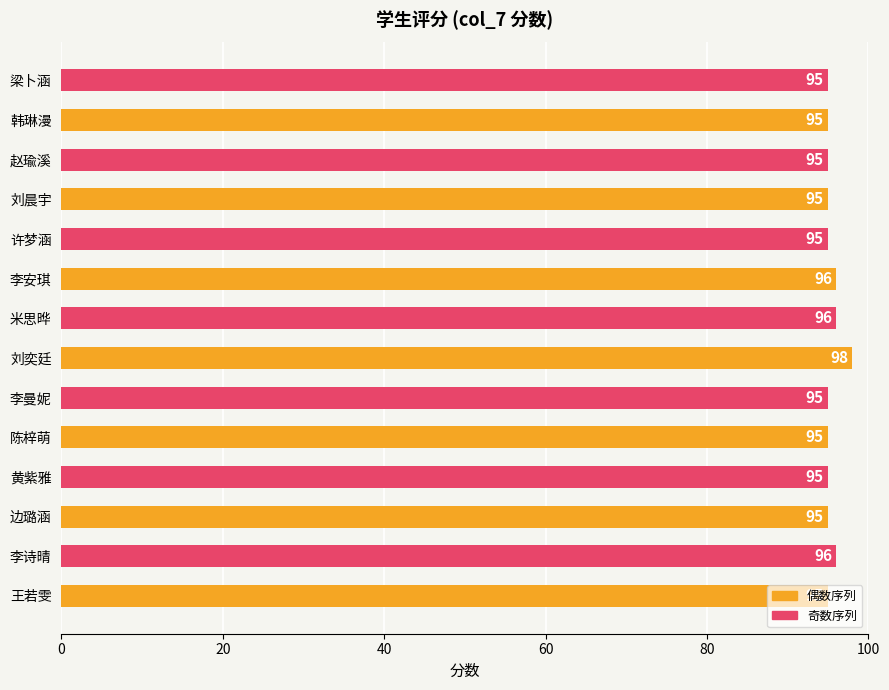

The chart shows a value of 95 at 梁卜涵. True or false?

True